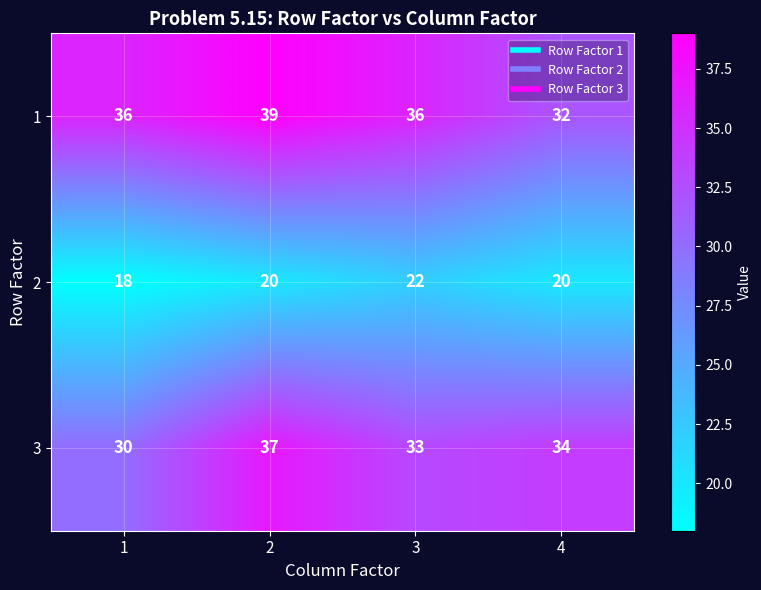

At how many categories does at least one series exceed 26?

4